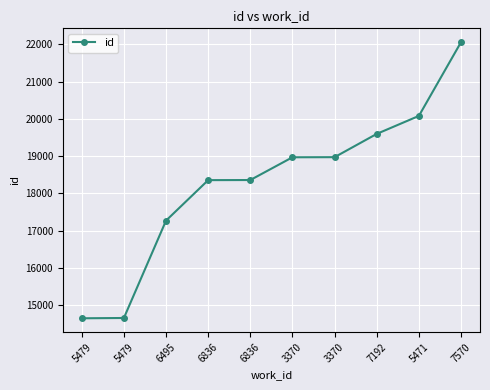

What is the label of the 10th point from the right?

5479